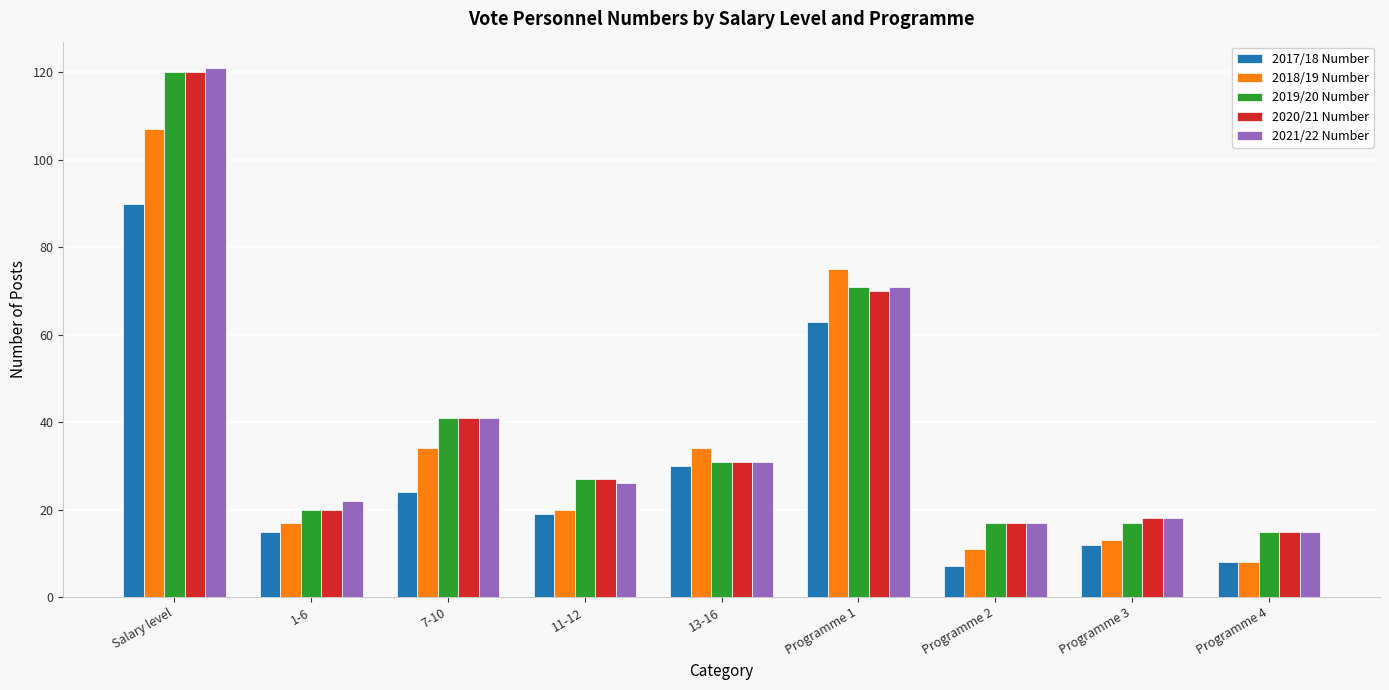

Where is 2017/18 Number nearest to the value 48?

Programme 1